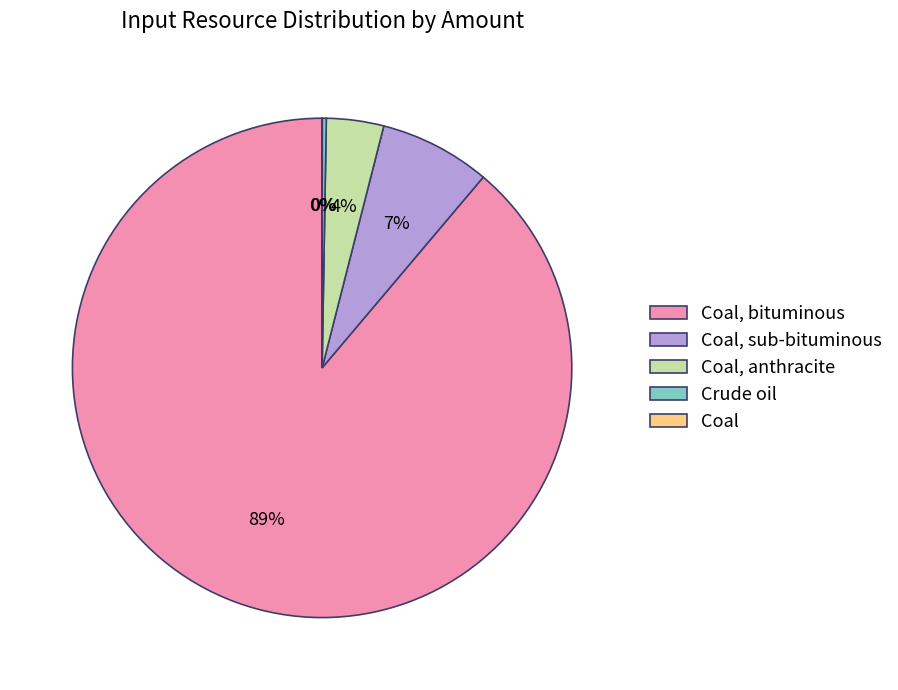

Is there a majority slice in this chart?

Yes